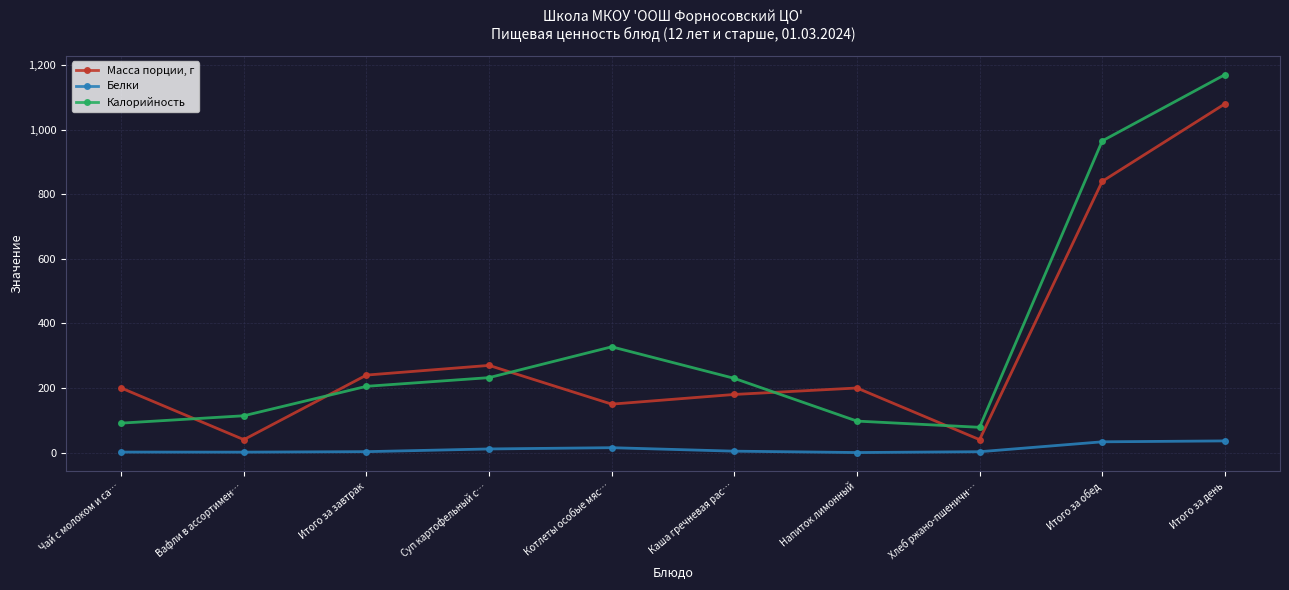

What is the label of the 2nd point from the left?

Вафли в ассортимен…